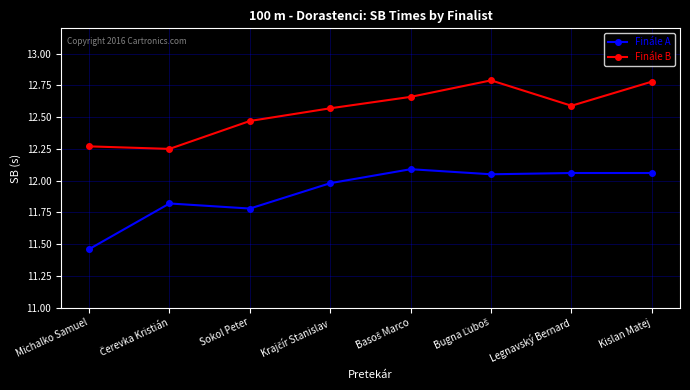

Does the chart have visible grid lines?

Yes